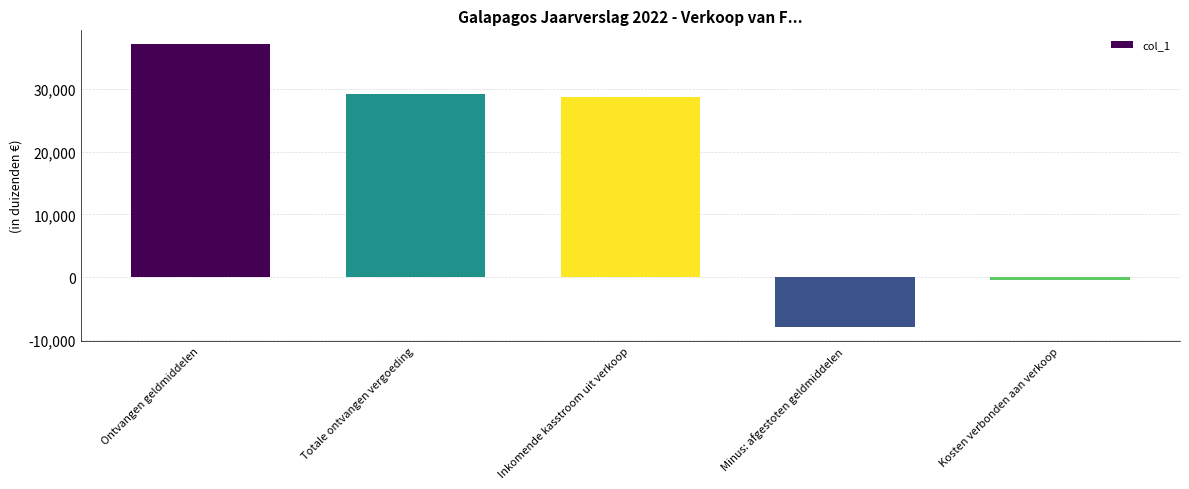

Between Totale ontvangen vergoeding and Ontvangen geldmiddelen, which is larger?

Ontvangen geldmiddelen